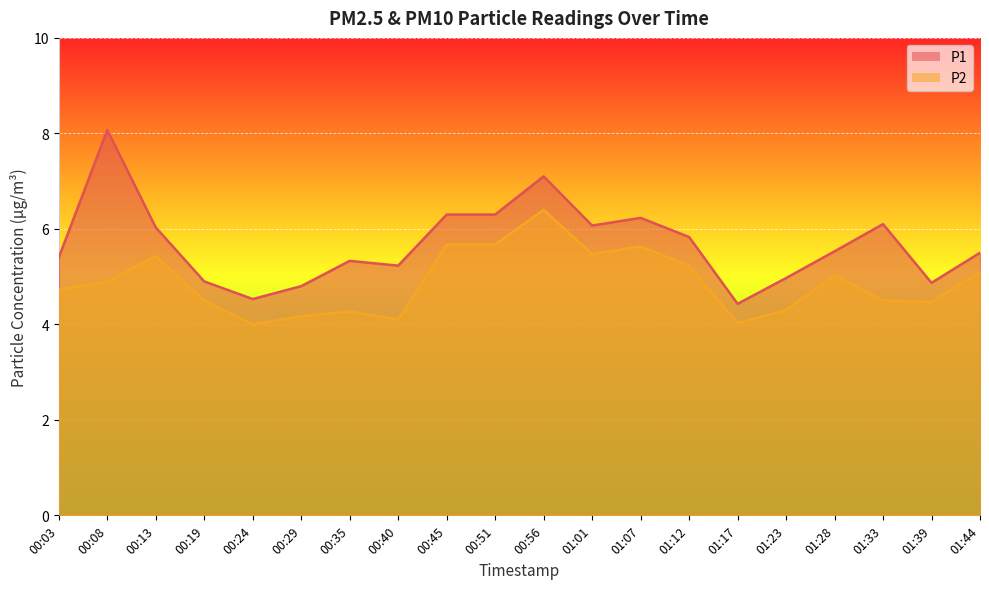

The value of P2 at 00:08 is 4.9. True or false?

True